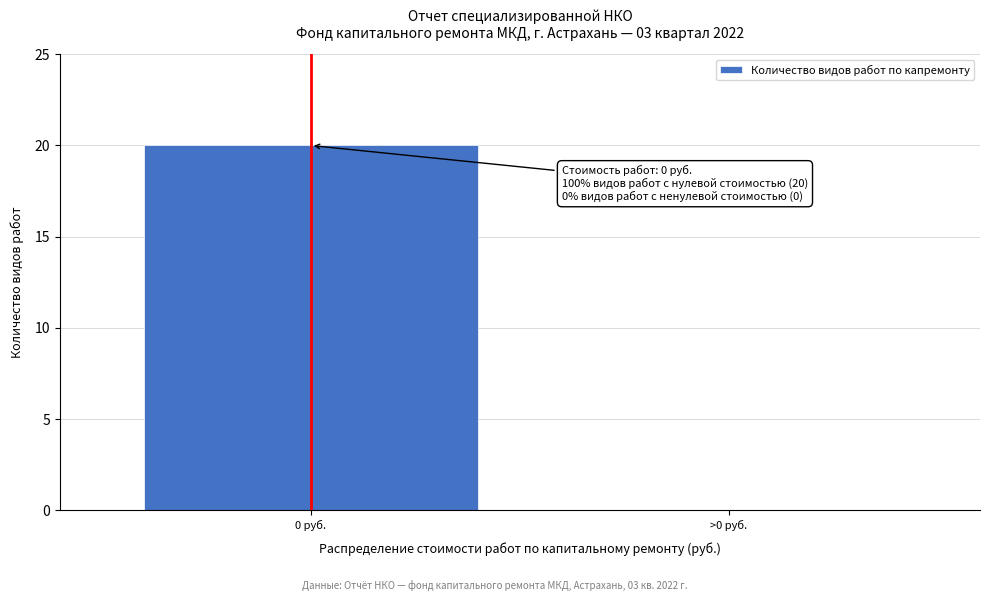

Reading left to right, what are all the values shown in this chart?

0 руб.=20	>0 руб.=0